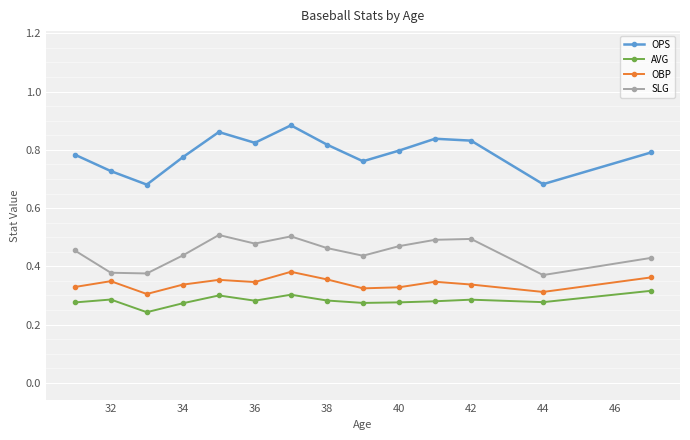

Count the number of categories in the chart.

14